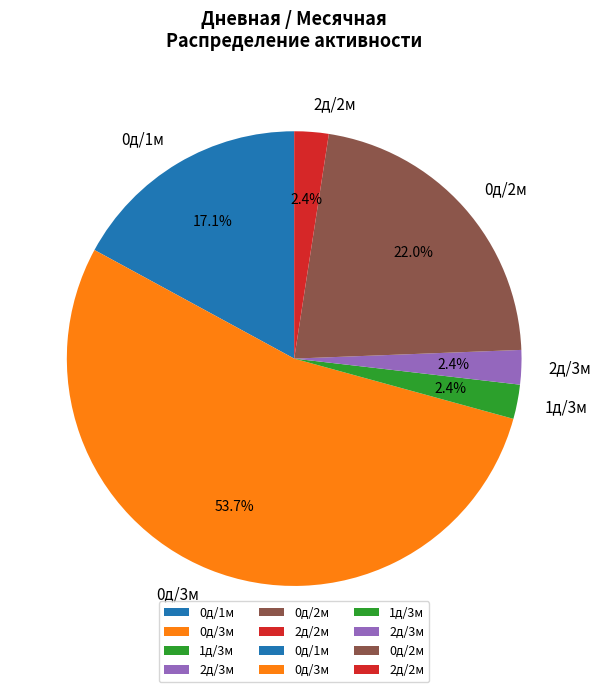

Approximately how many times larger is the value at 2д/3м compared to 1д/3м?

1.0